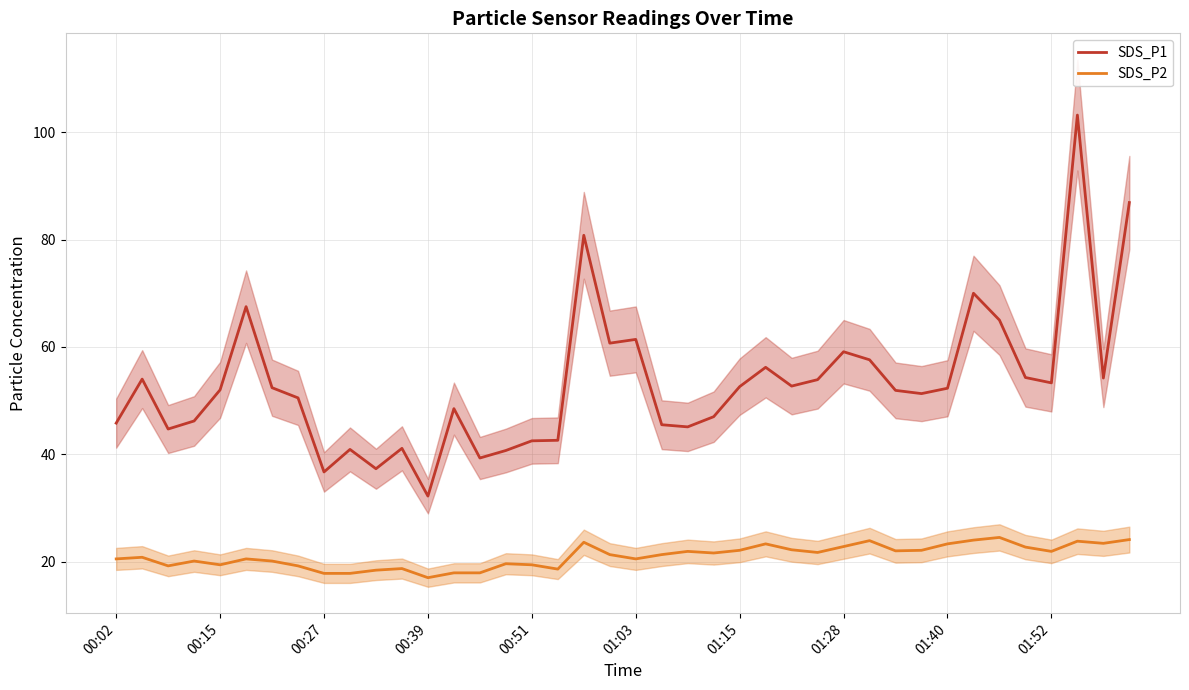

What is the minimum value shown in the chart?

17.0